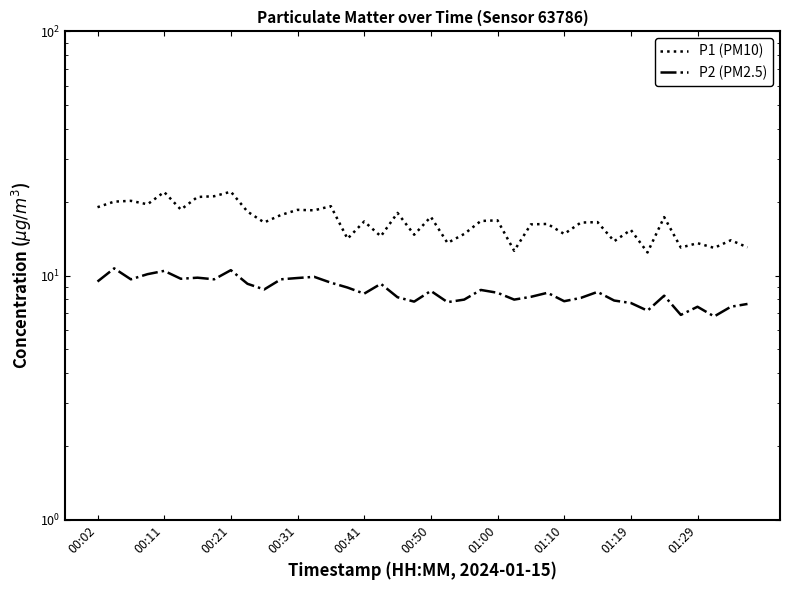

What is the value of the P2 (PM2.5) point at the 35th from the left?

8.3